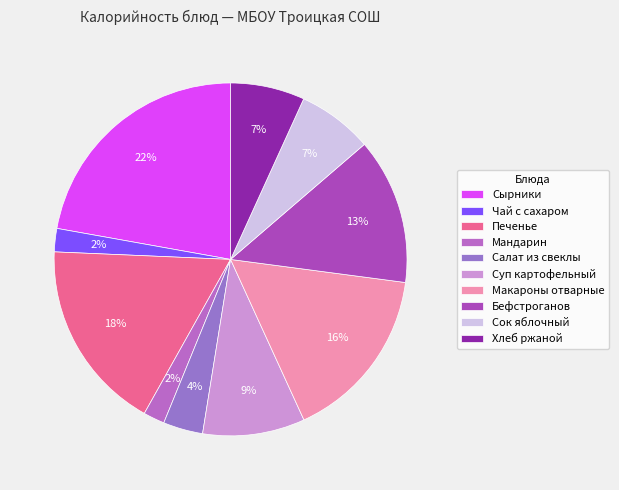

Combined, do Салат из свеклы and Мандарин account for over 50%?

No